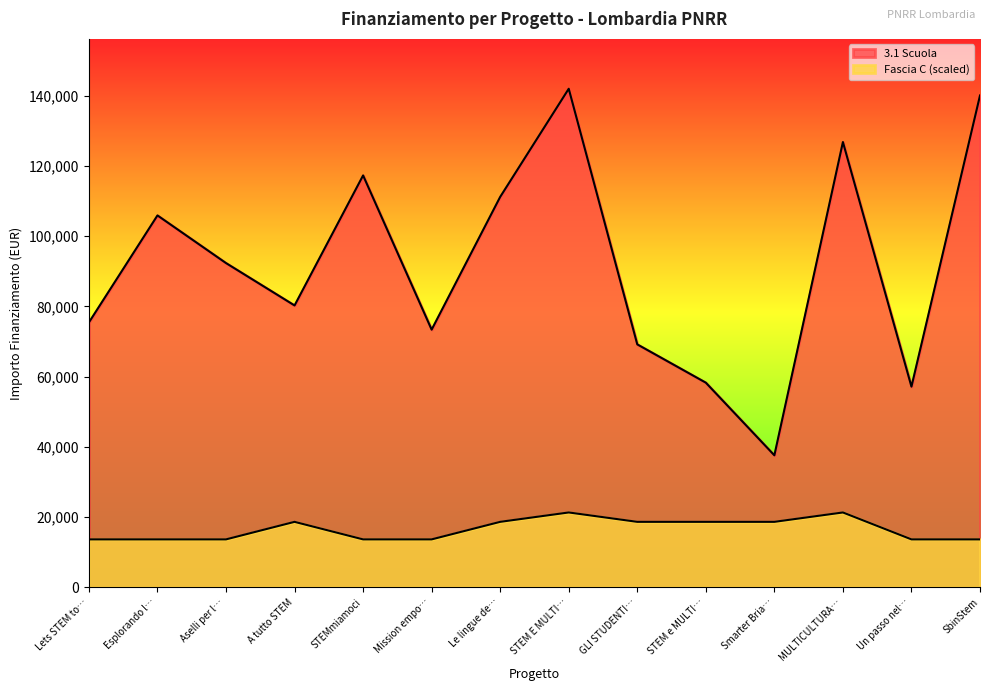

True or false: Fascia C and 3.1 Scuola intersect in this chart.

False